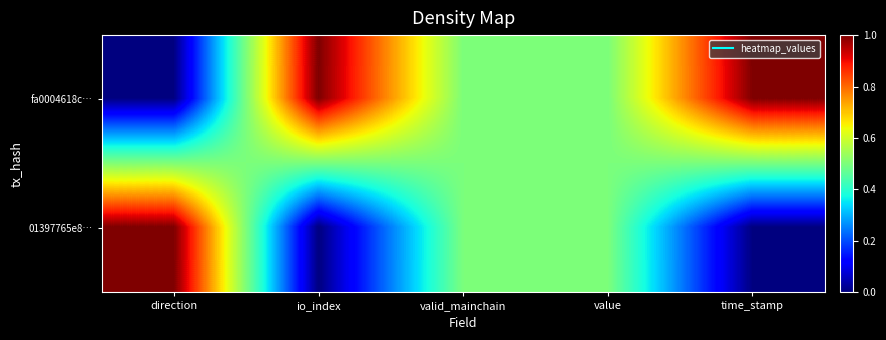

Which has a higher value, direction or io_index?

io_index